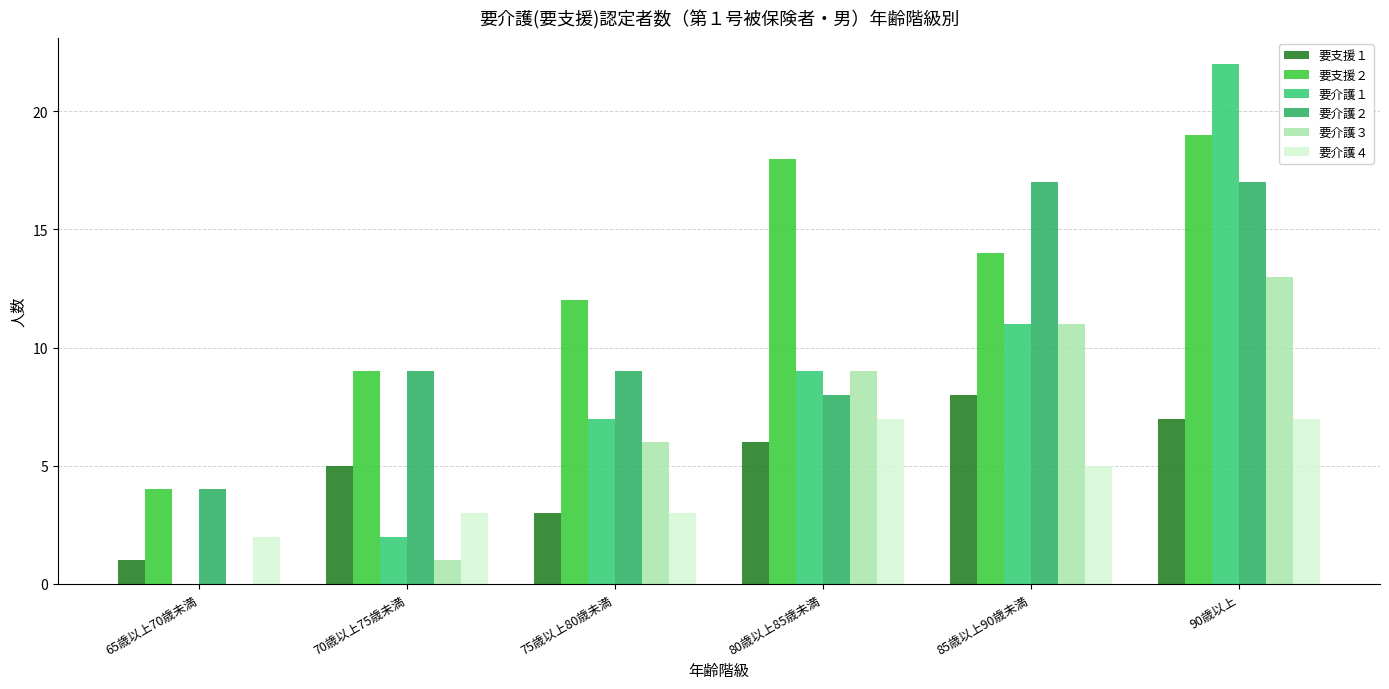

Rank the series by their maximum value, from lowest to highest.

要介護４, 要支援１, 要介護３, 要介護２, 要支援２, 要介護１